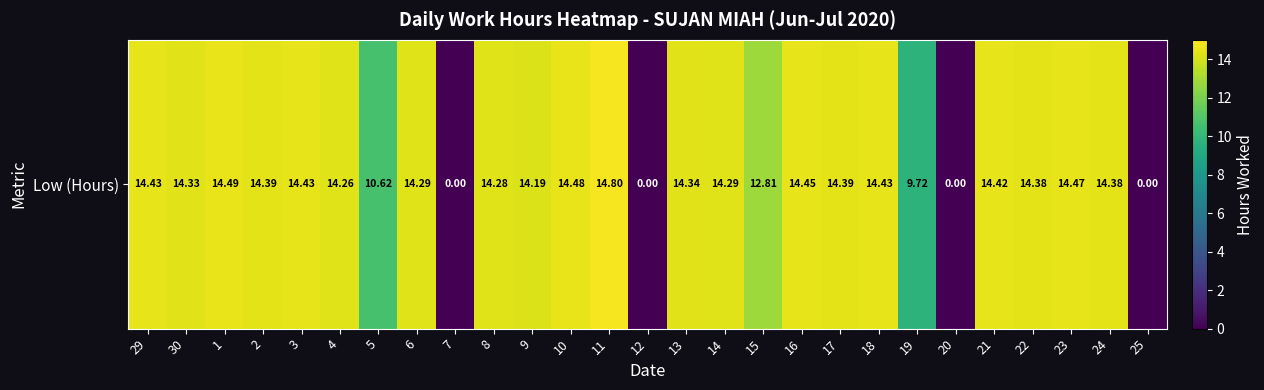

Between 19 and 1, which is larger?

1